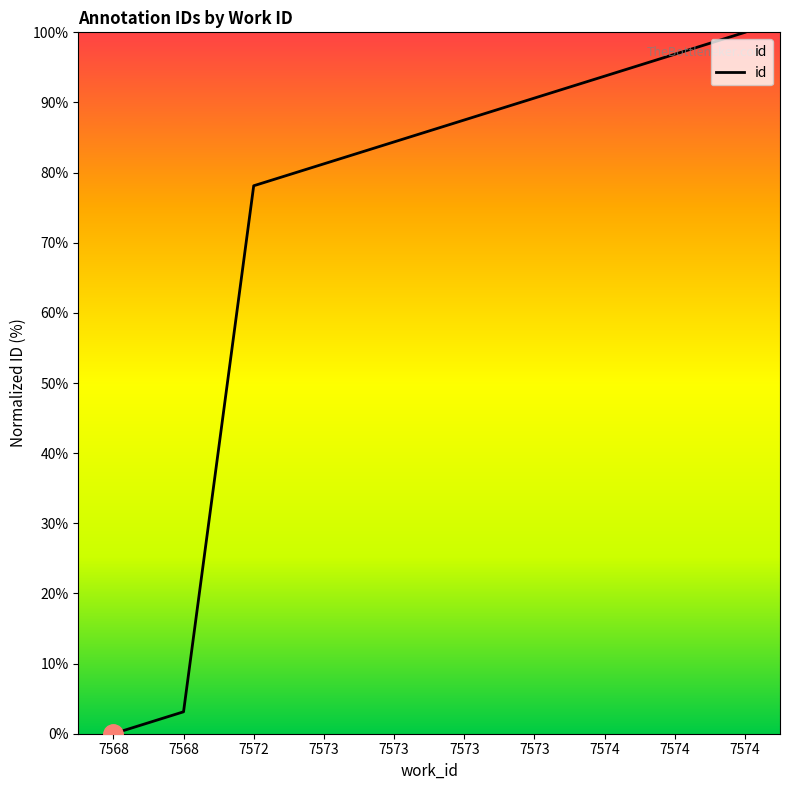

What is the greatest value displayed?

100.0